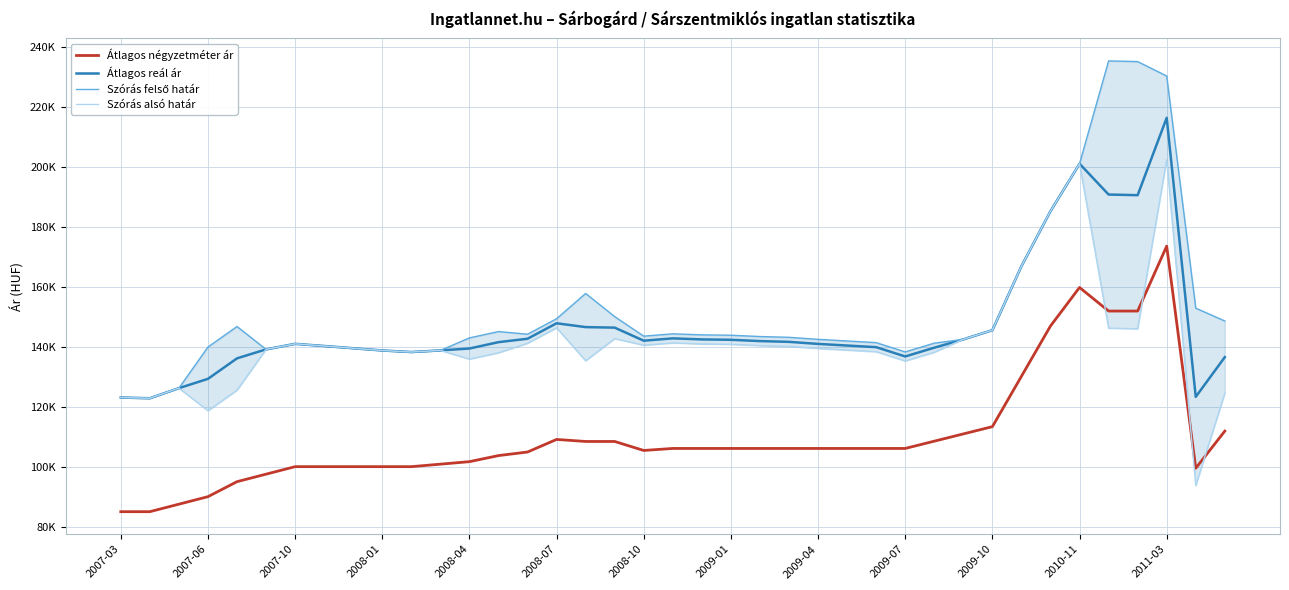

True or false: Szórás felső határ and Átlagos reál ár cross at least once.

False